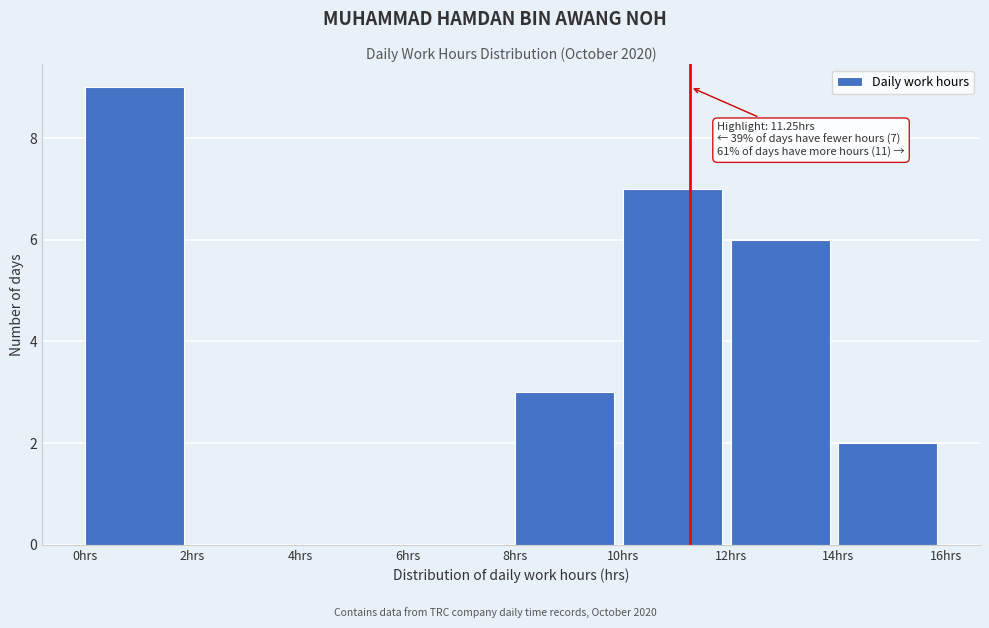

Over which range of the x-axis is the bar tallest?

0 to 2